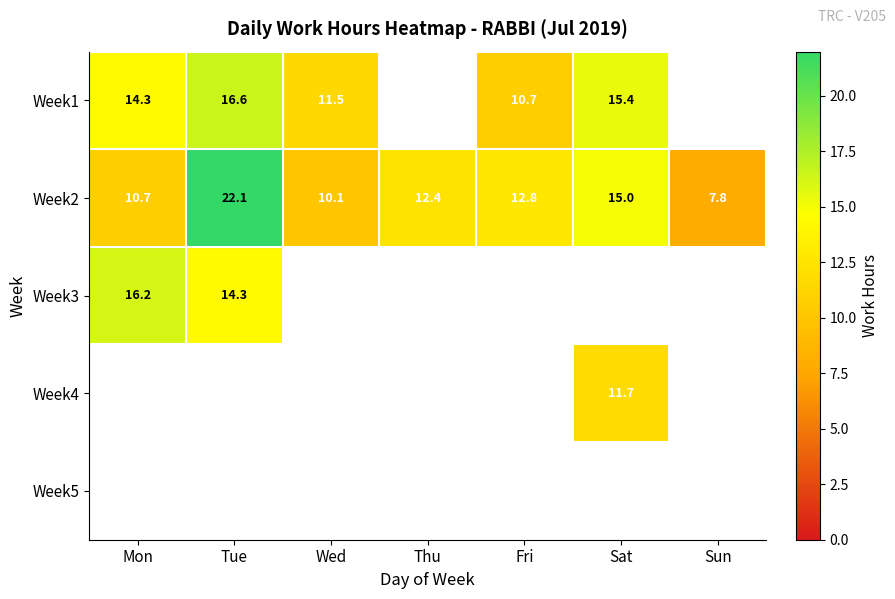

Where is Week2 nearest to the value 14?

Sat